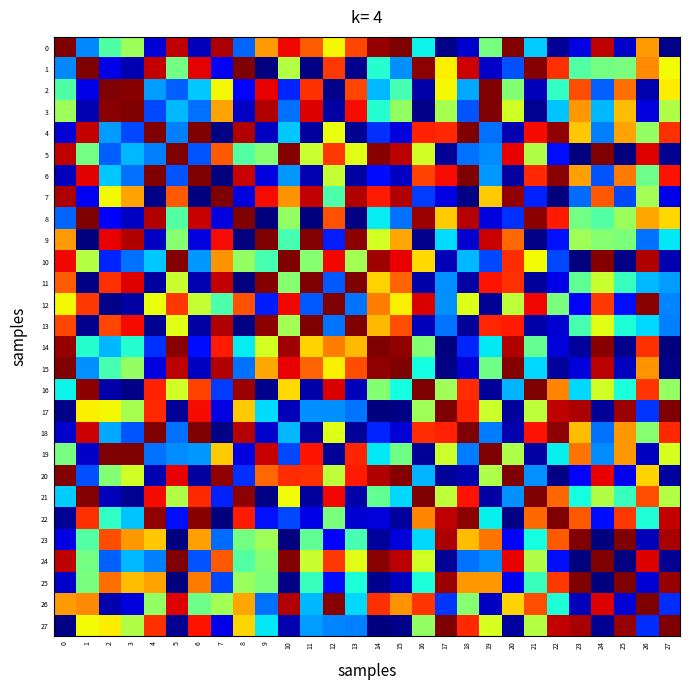

Which series has the widest spread of values?

1